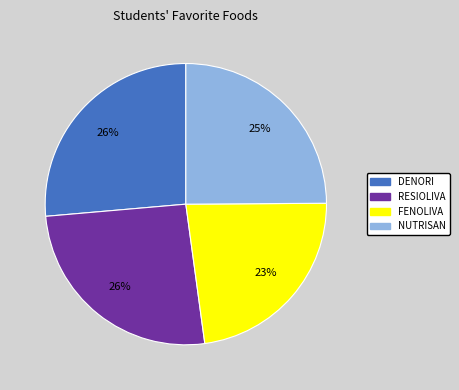

Is there any slice that represents more than half of the pie?

No